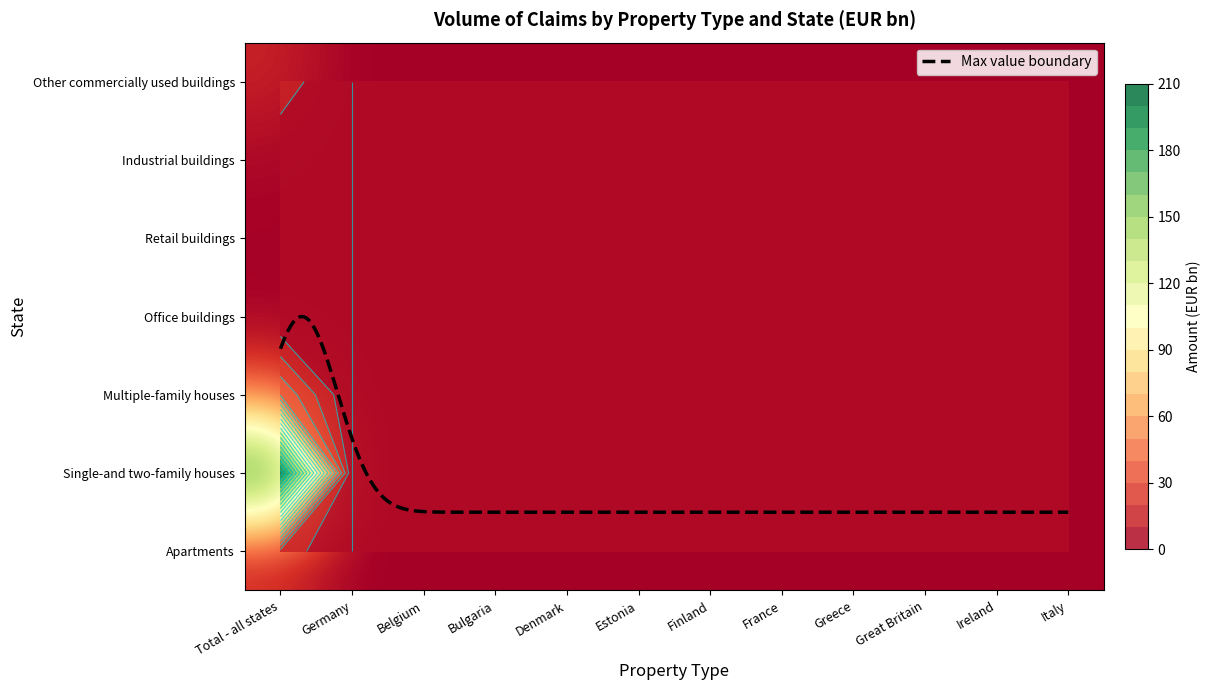

Rank the series at Ireland from highest to lowest value.

Apartments, Single-and two-family houses, Multiple-family houses, Office buildings, Retail buildings, Industrial buildings, Other commercially used buildings